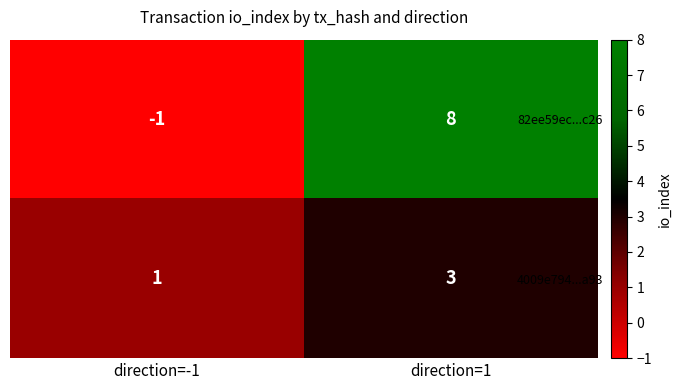

How many values in the 82ee59ec...c26 series are below 8?

1